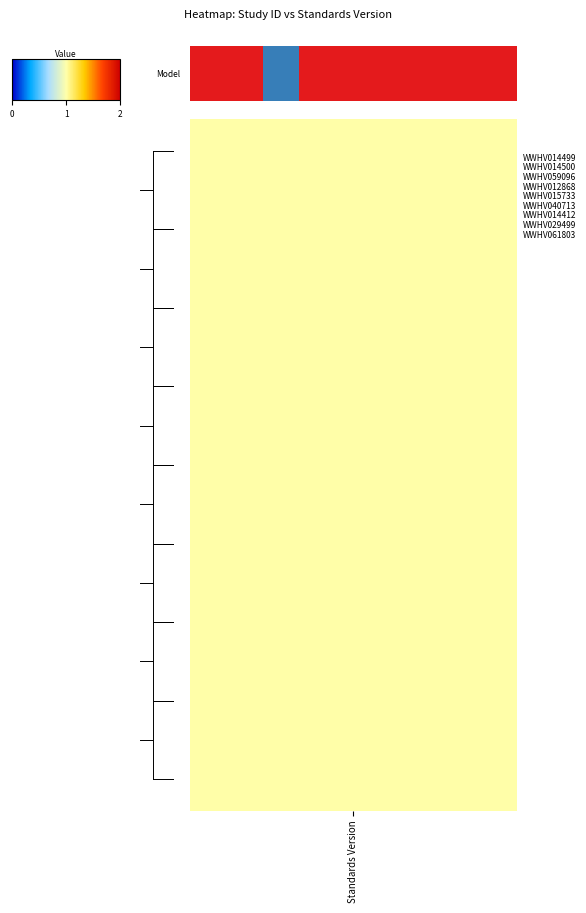

Is it true that the value at 1 is 1?

False